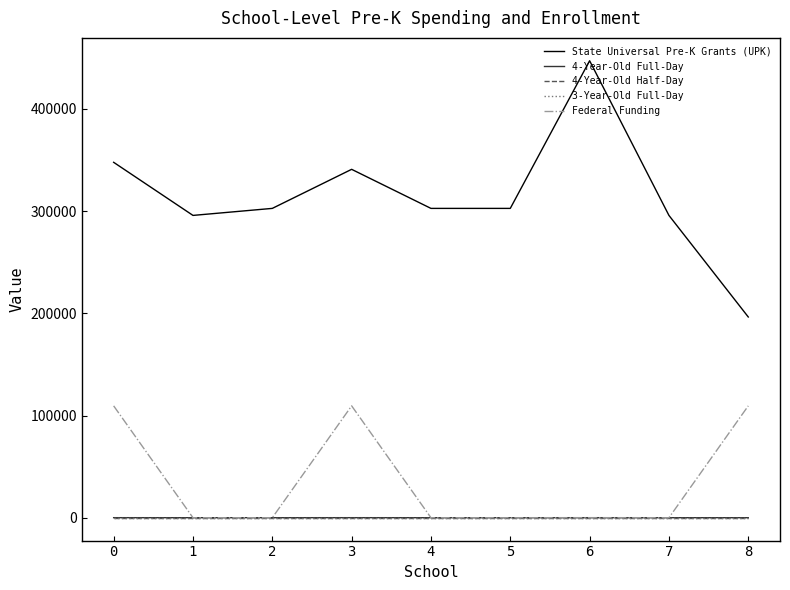

What is the spread (max minus min) of values at 3?

340835.1